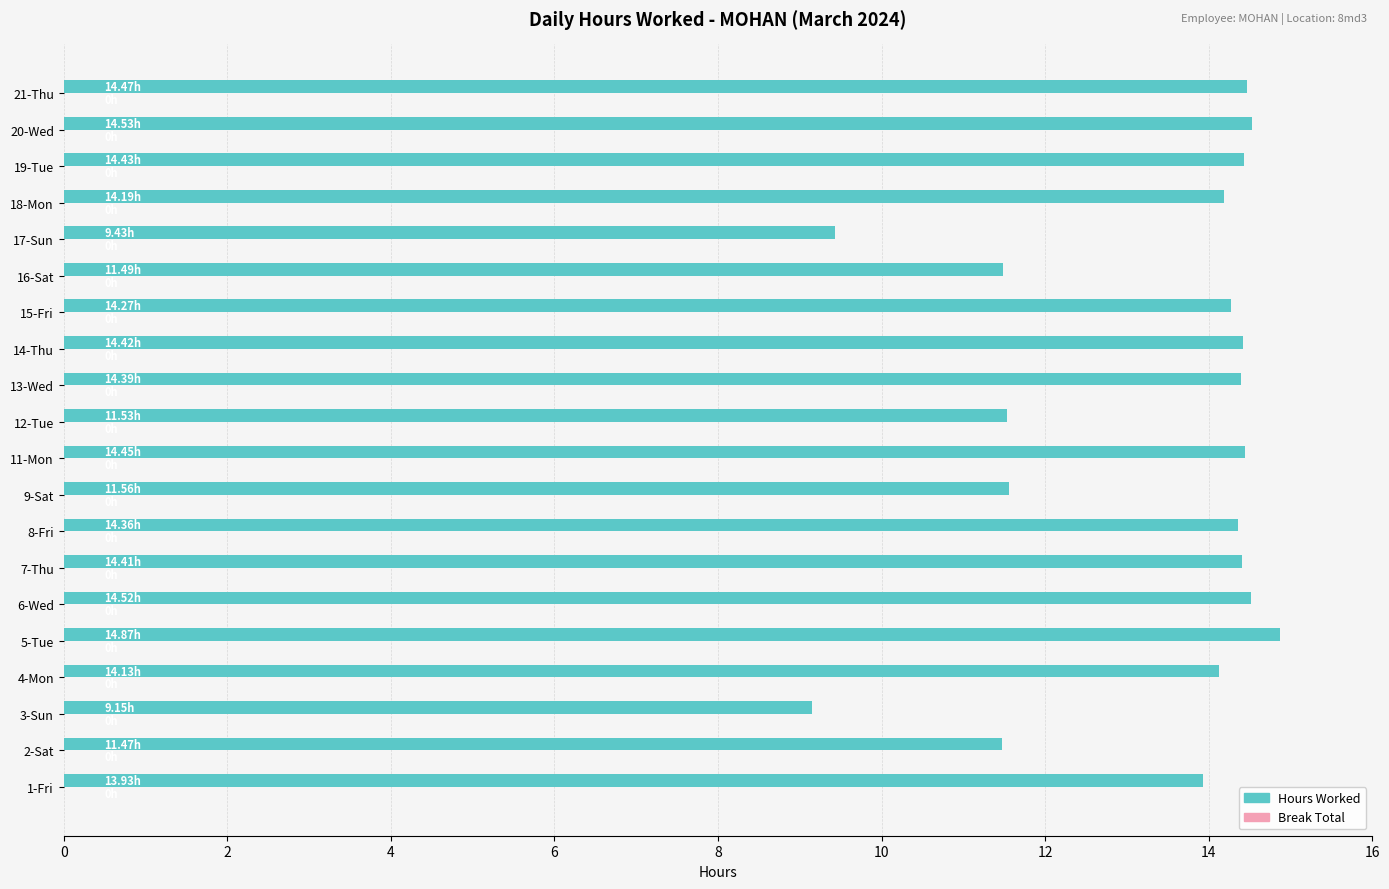

What is the difference between the maximum and minimum values?

5.7